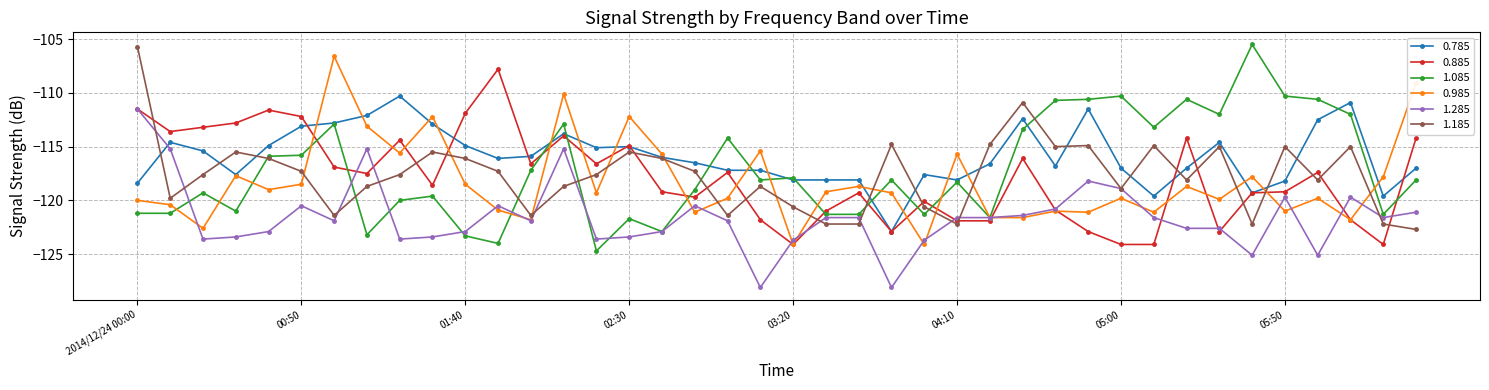

True or false: 0.885 and 1.185 cross at least once.

True